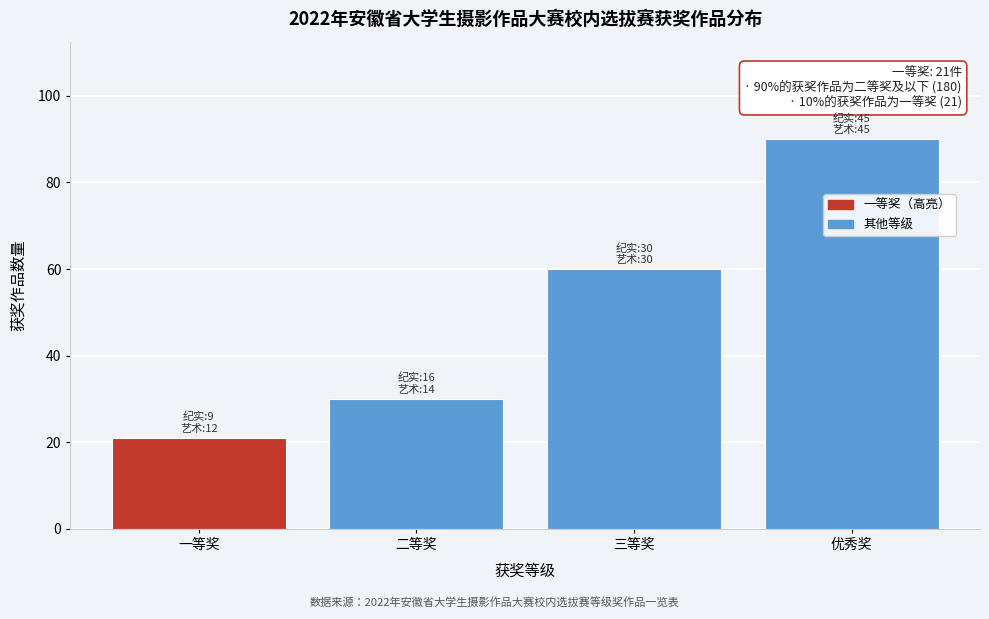

Reading right to left, list all the values displayed in this chart.

90	60	30	21